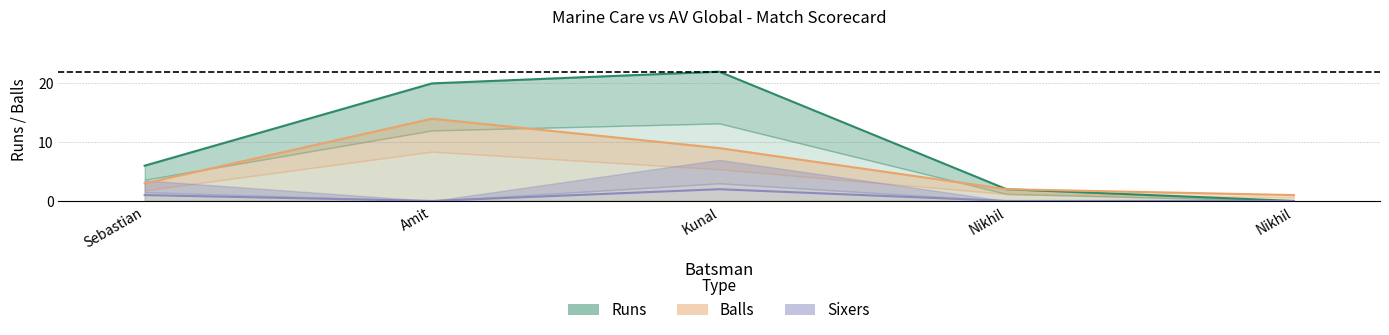

True or false: Balls and Sixers cross at least once.

False